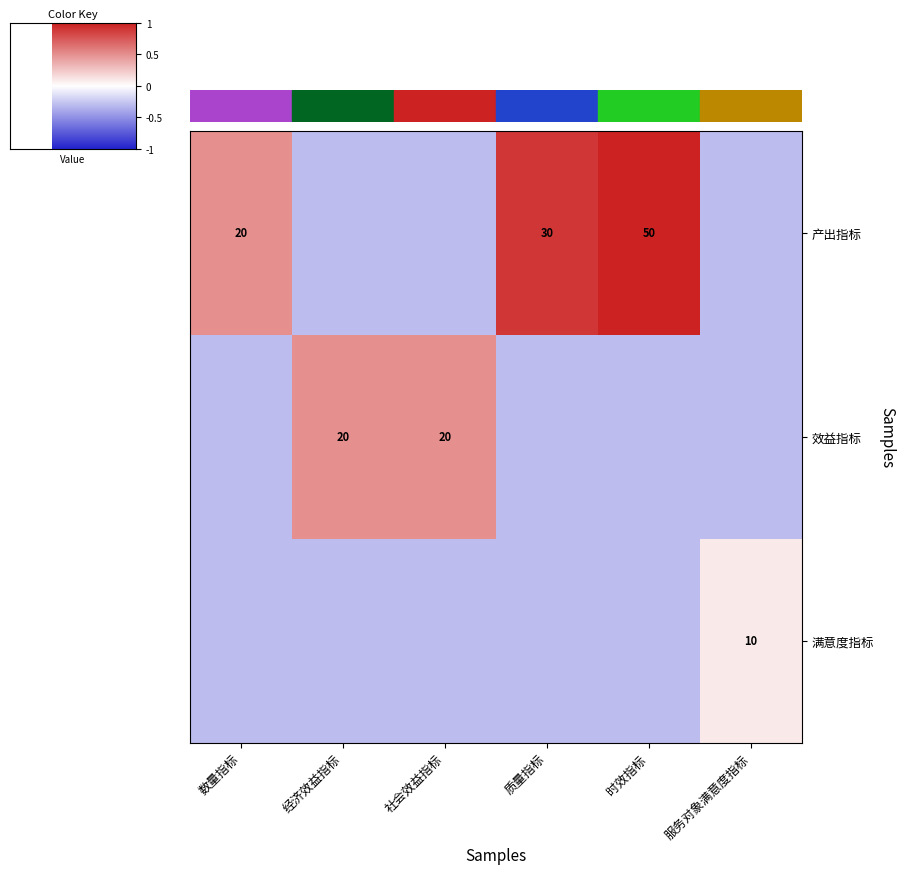

At how many categories does at least one series exceed 0?

6